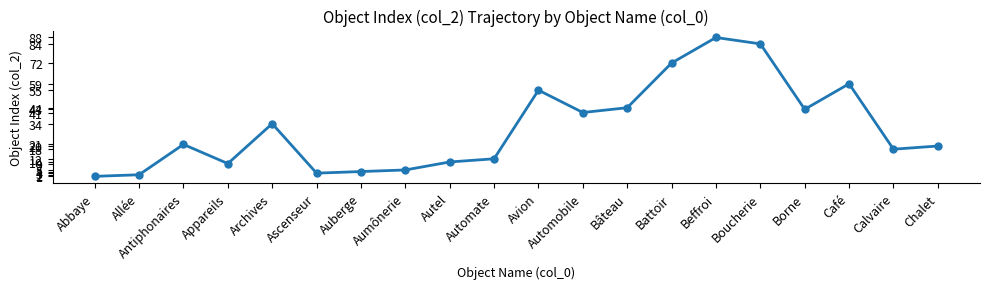

Where is the first local minimum?

Appareils